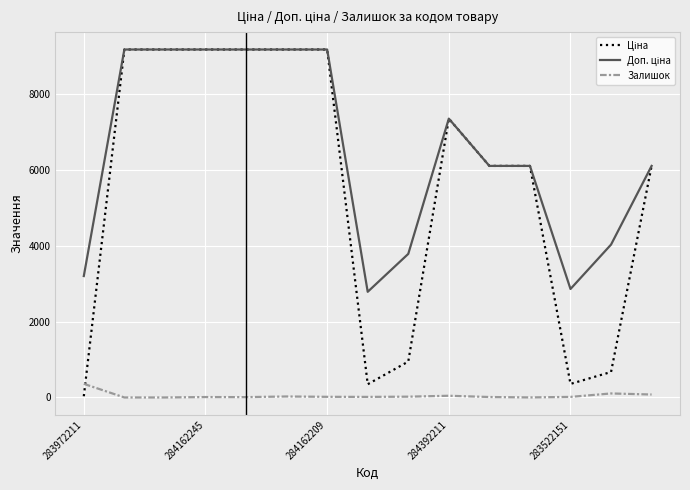

Does the chart display data point markers on the line(s)?

No